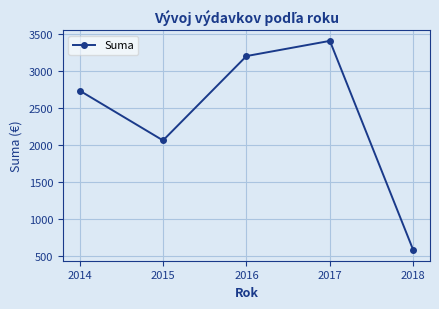

What is the change in value from 2014 to 2018?

-2154.1